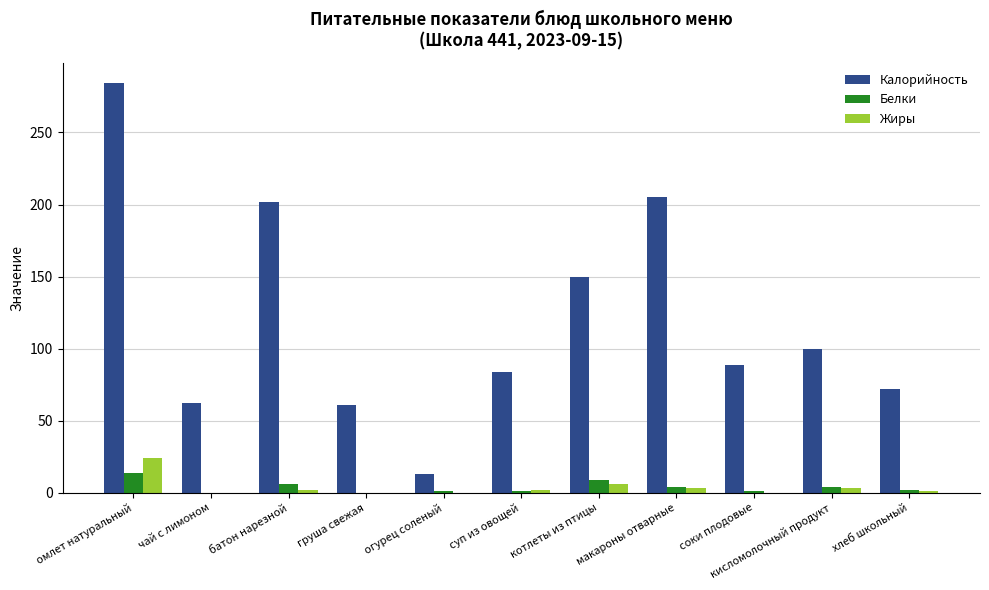

What value does the Белки series have at омлет натуральный?

14